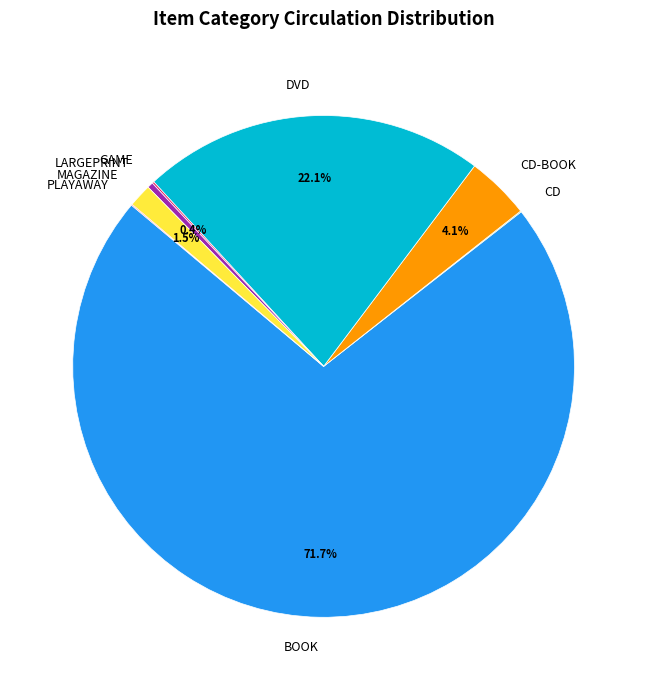

Between MAGAZINE and BOOK, which is larger?

BOOK